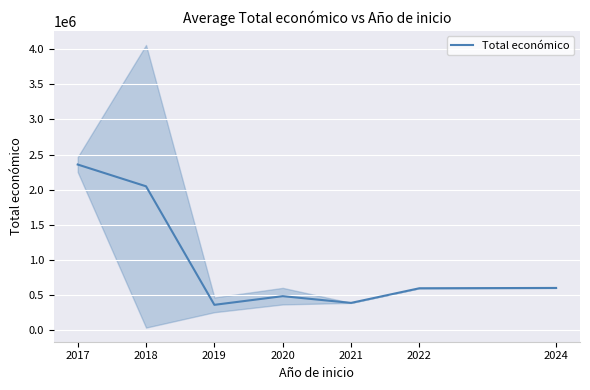

How many interior local peaks (higher than both neighbors) does the data have?

1